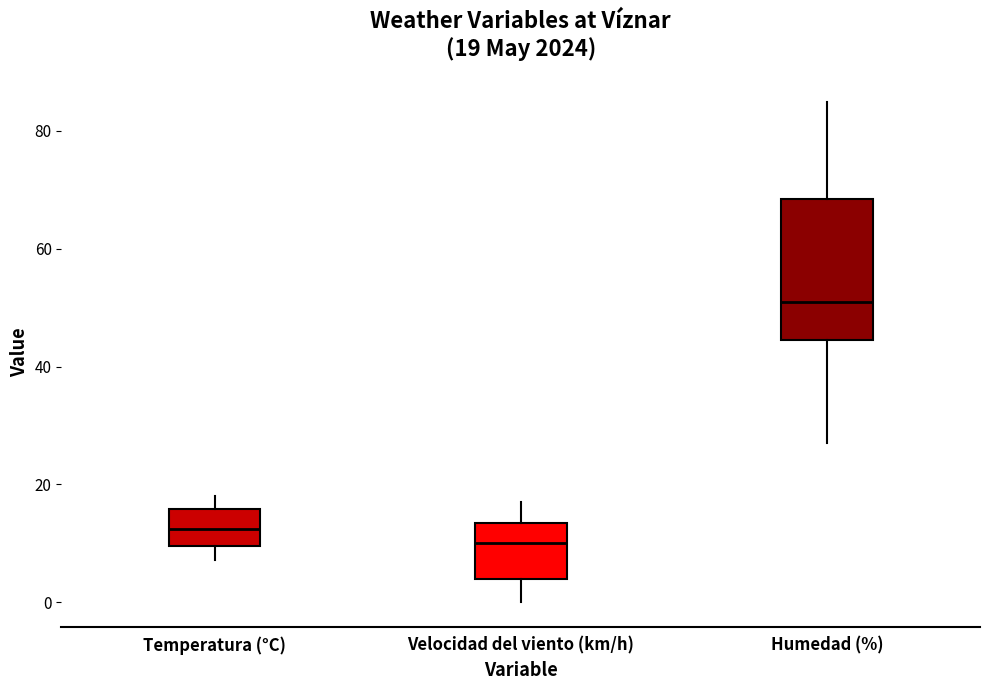

Which box is the tallest, from its lower edge to its upper edge?

Humedad (%)